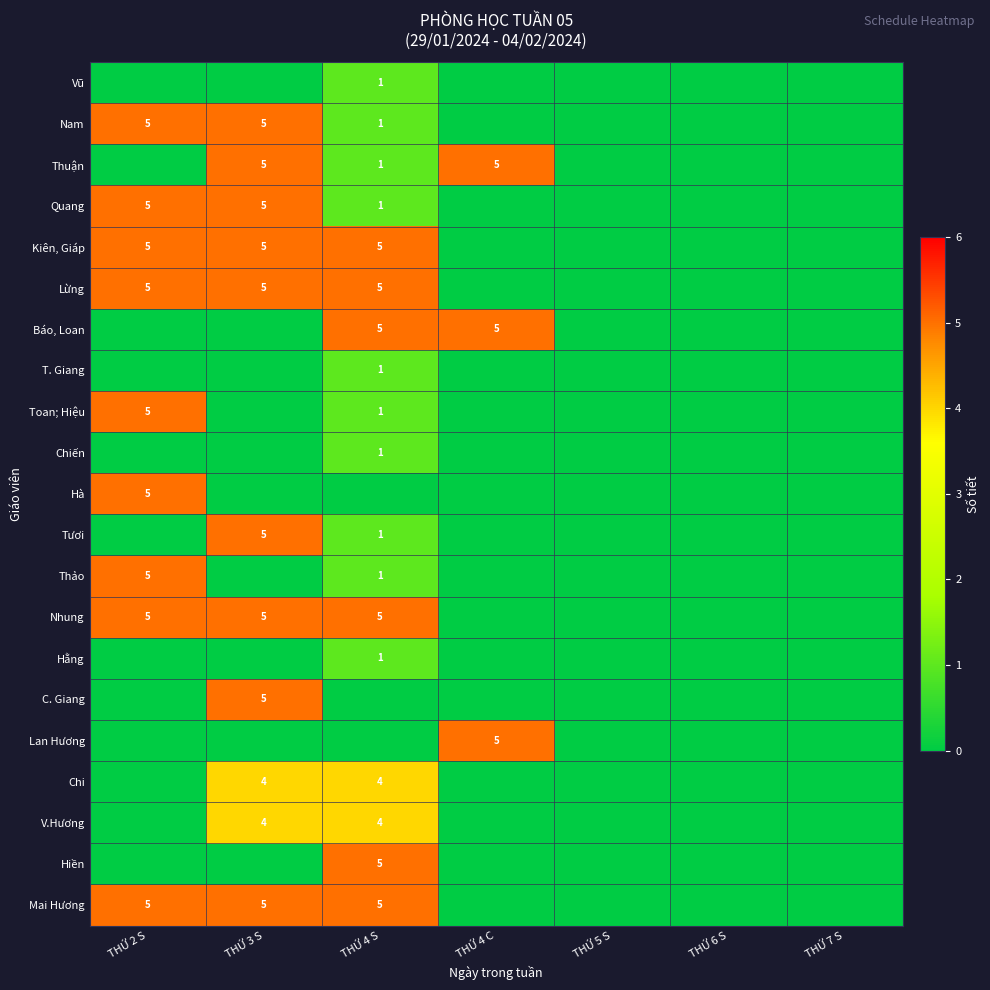

The Hà series shows 5 at THỨ 2 S. True or false?

True